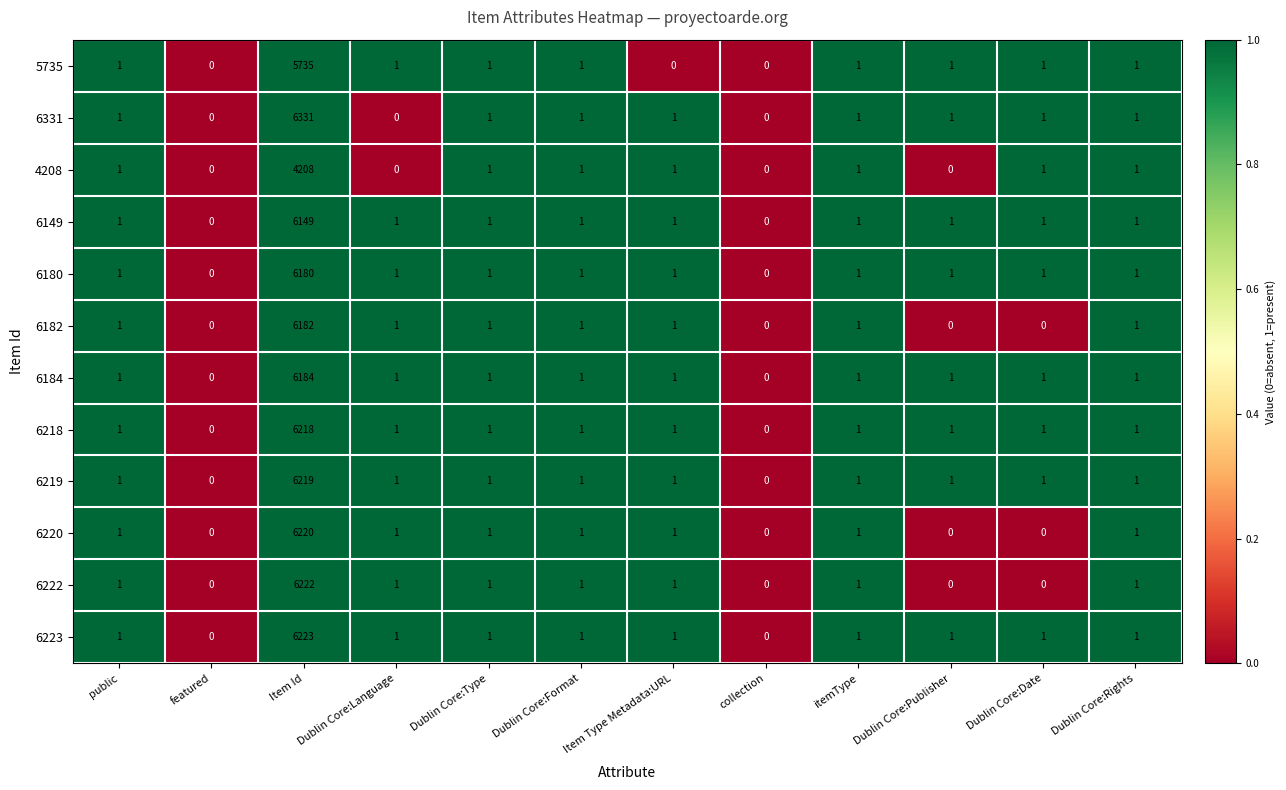

What is the difference between the maximum and minimum values in the 6182 series?

6182